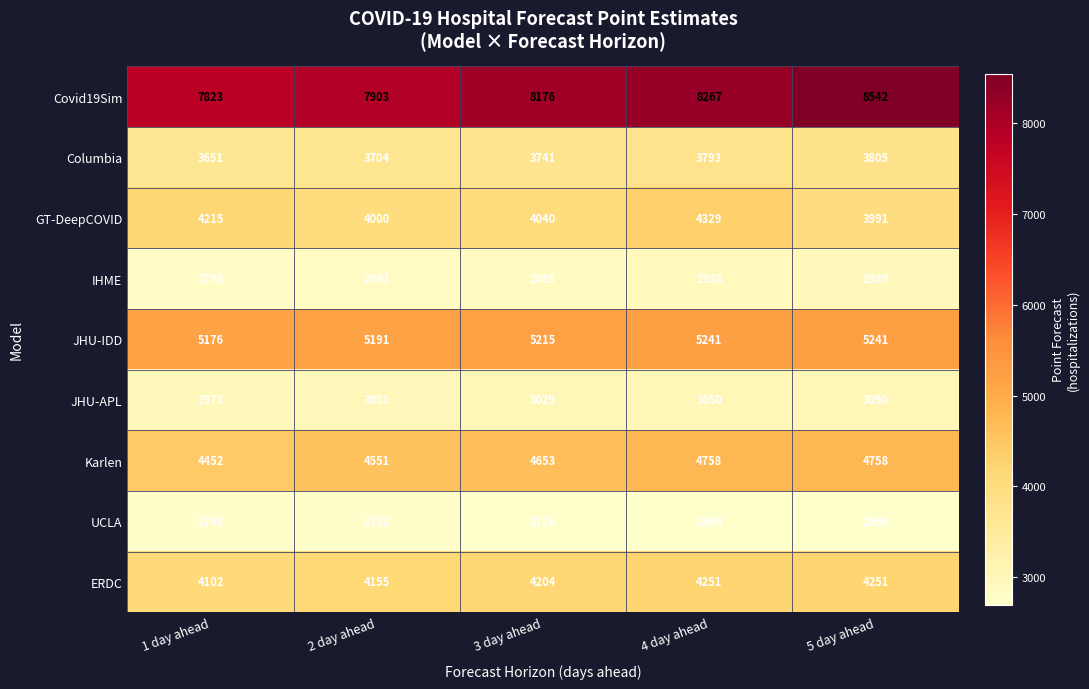

How many categories are shown in the chart?

5